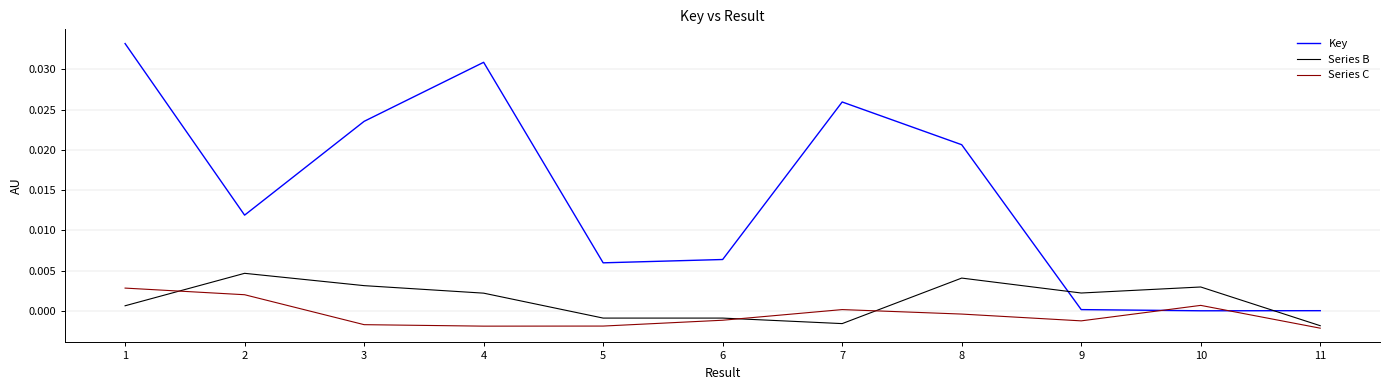

How many times do Series B and Key cross each other?

2